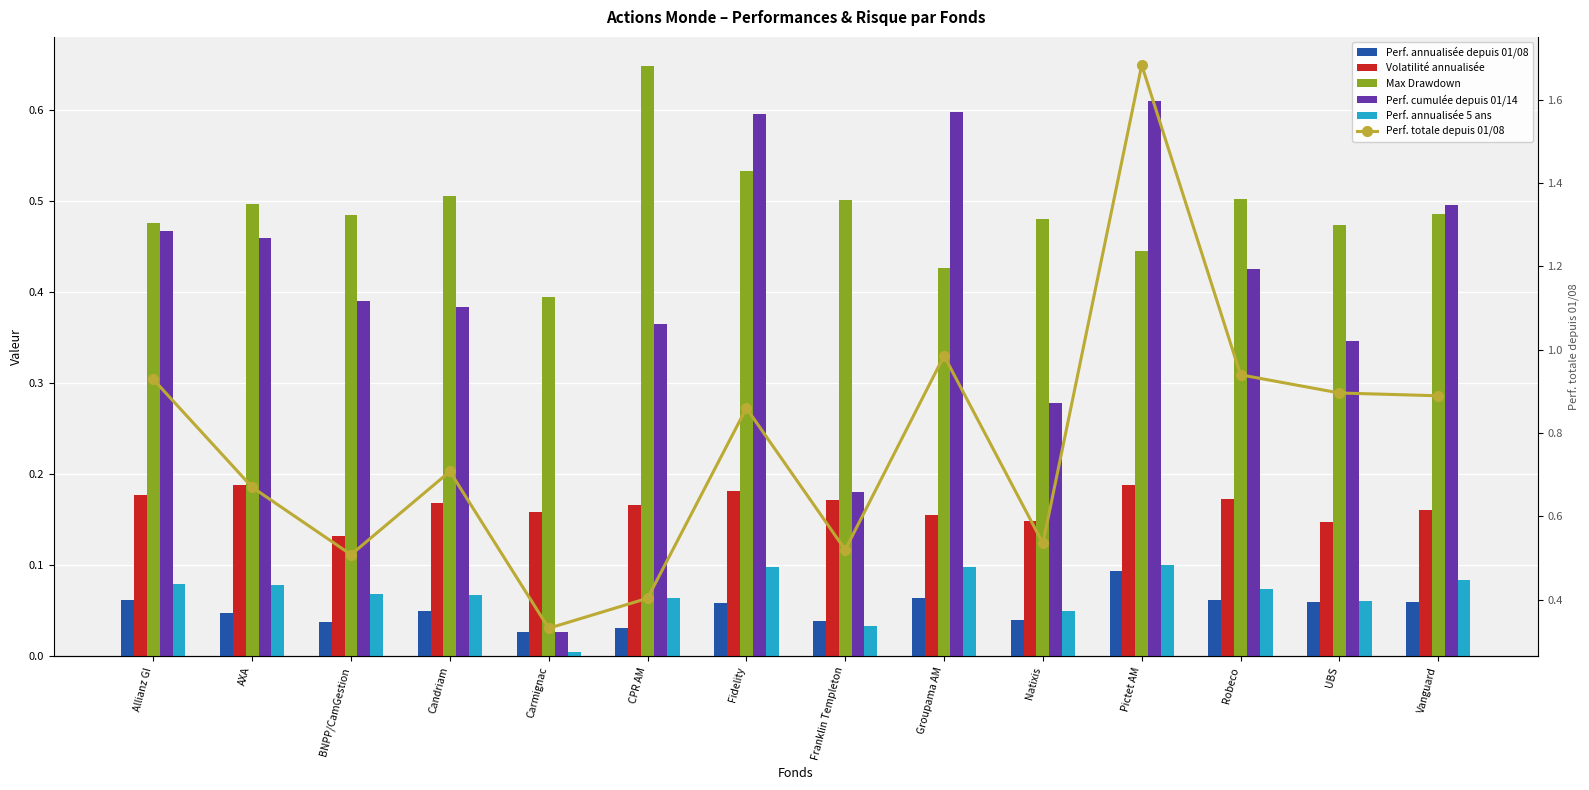

What is the difference between the second highest and second lowest values in the Max Drawdown series?

0.1